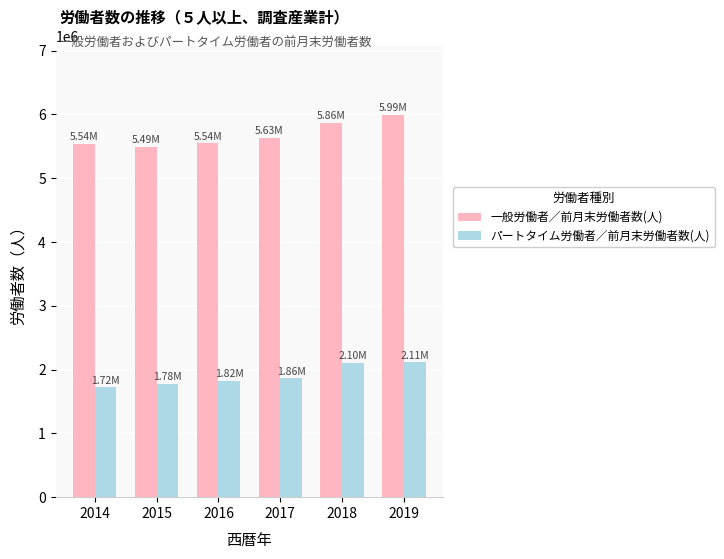

What is the sum of the 一般労働者／前月末労働者数(人) values at 2019 and 2017?

11618540